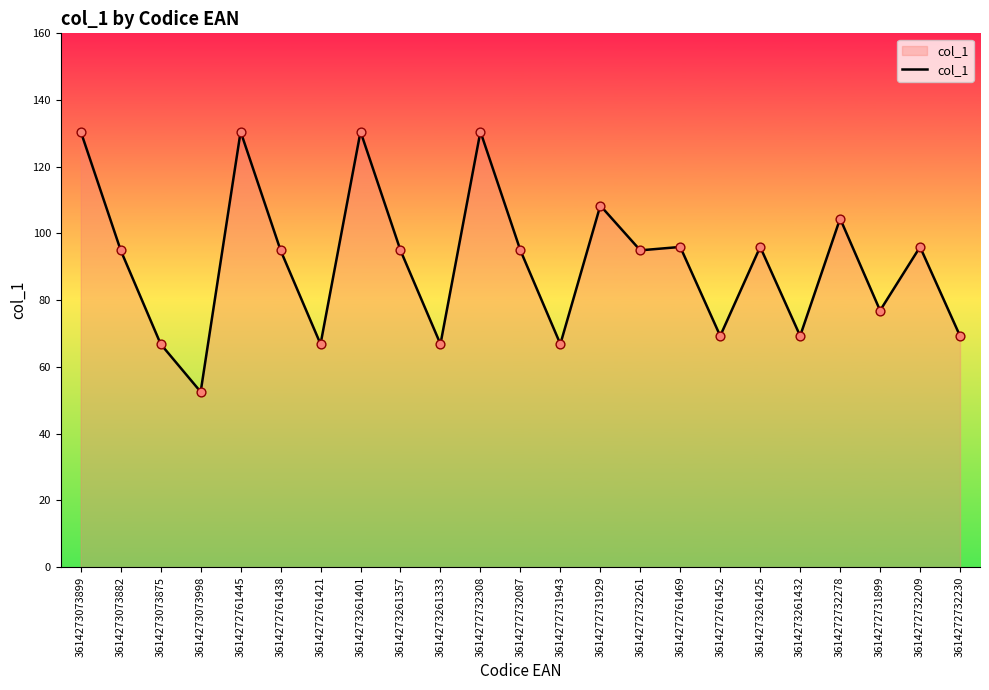

Approximately how many times larger is the value at 3614273073899 compared to 3614272732278?

1.2